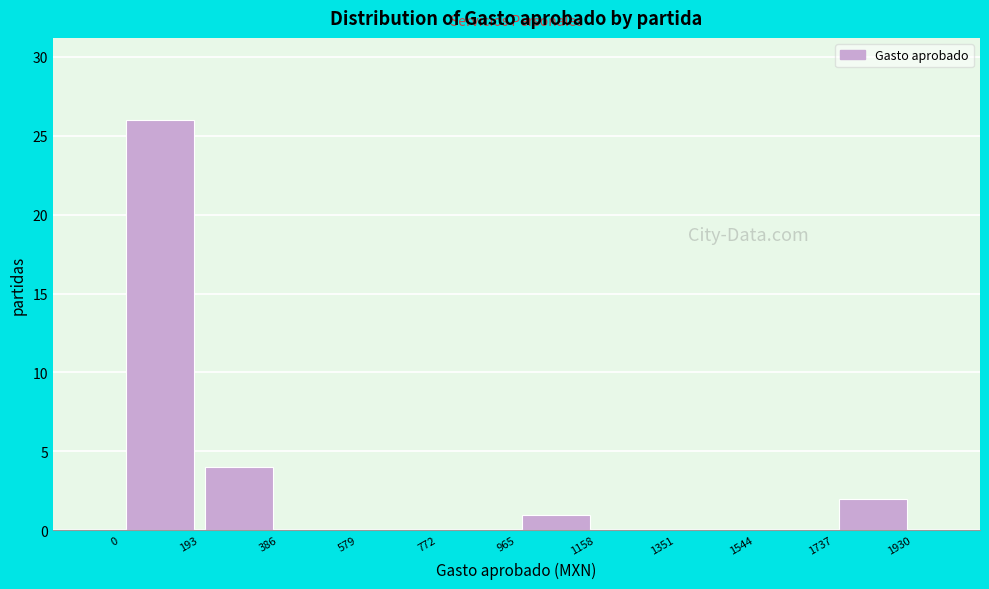

Reading left to right, list every bar in this chart as the range it spans on the x-axis followed by its height. The values are not printed on the chart, so give them approximately, as read against the axis.

0 to 193: 26
193 to 386: 4
386 to 579: 0
579 to 772: 0
772 to 965: 0
965 to 1158: 1
1158 to 1351: 0
1351 to 1544: 0
1544 to 1737: 0
1737 to 1930: 2